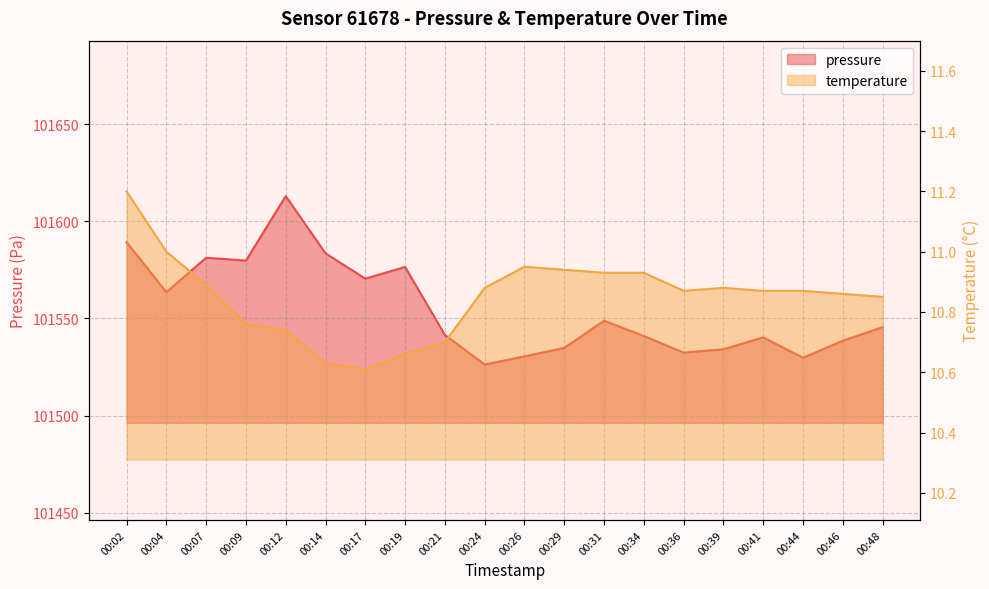

What is the total value across all series at 00:41?

101551.1